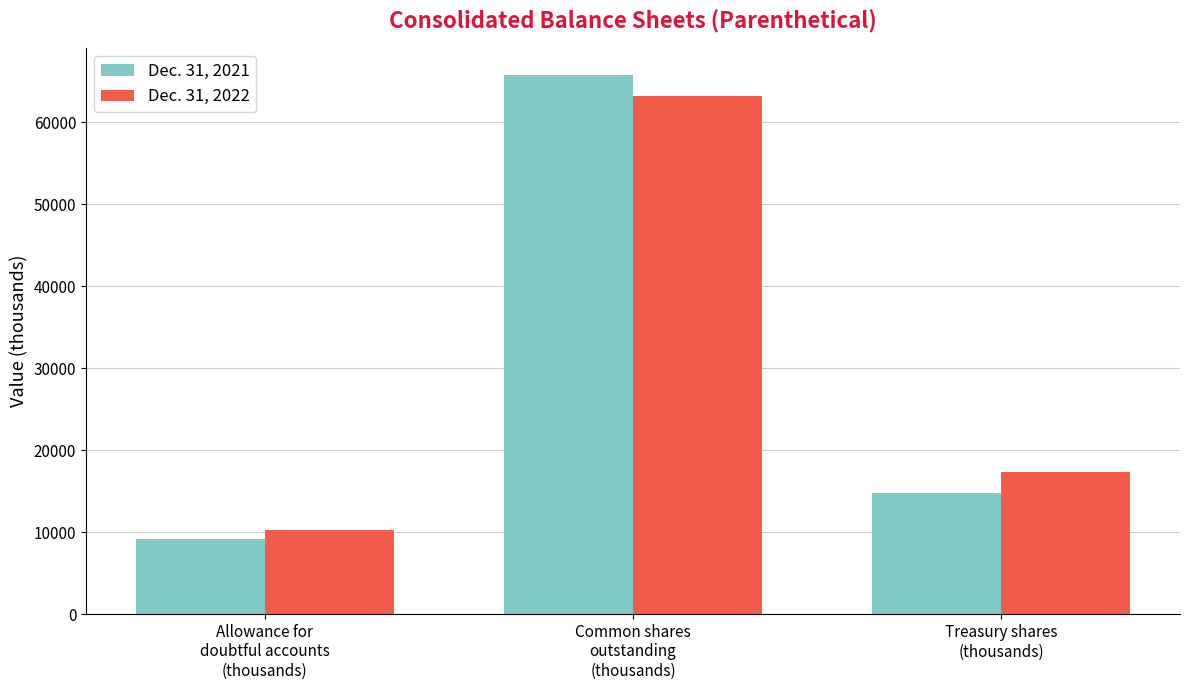

Reading left to right, transcribe all the data shown in this chart.

Dec. 31, 2021: Allowance for
doubtful accounts
(thousands)=9169.0	Common shares
outstanding
(thousands)=65790.1	Treasury shares
(thousands)=14743.4
Dec. 31, 2022: Allowance for
doubtful accounts
(thousands)=10271.0	Common shares
outstanding
(thousands)=63223.0	Treasury shares
(thousands)=17310.5